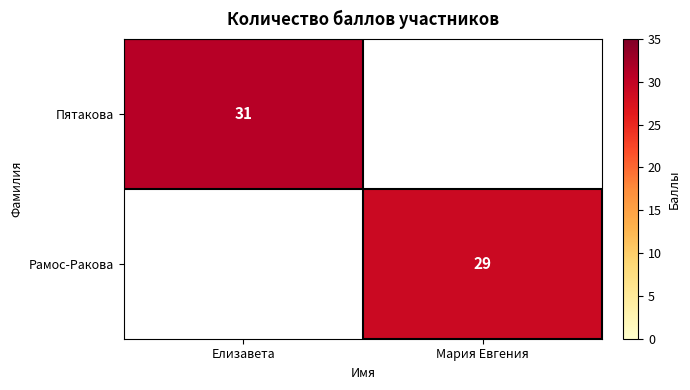

The value of Рамос-Ракова at Мария Евгения is 46. True or false?

False